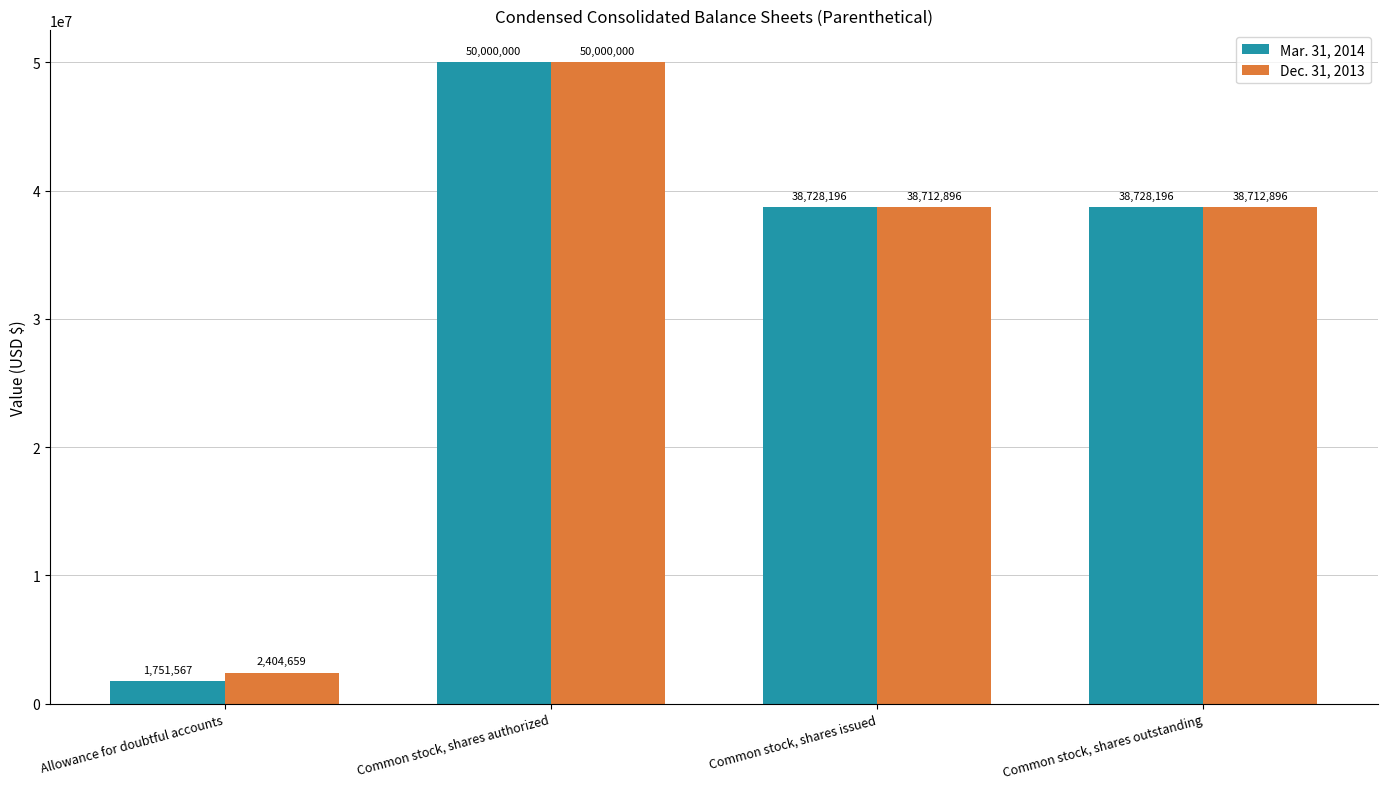

What position from the left is Common stock, shares authorized?

2